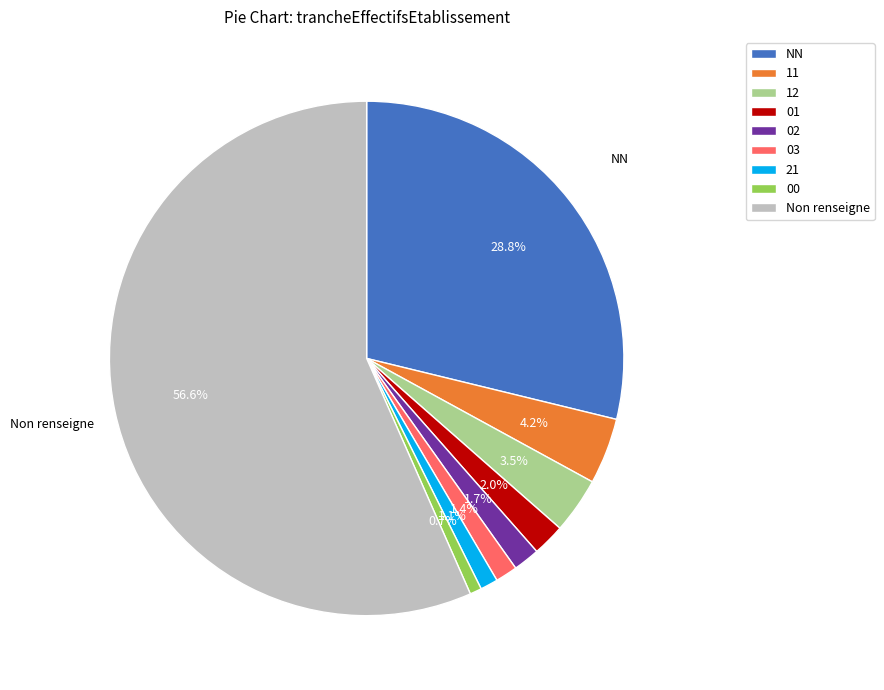

How many segments does this pie chart have?

9